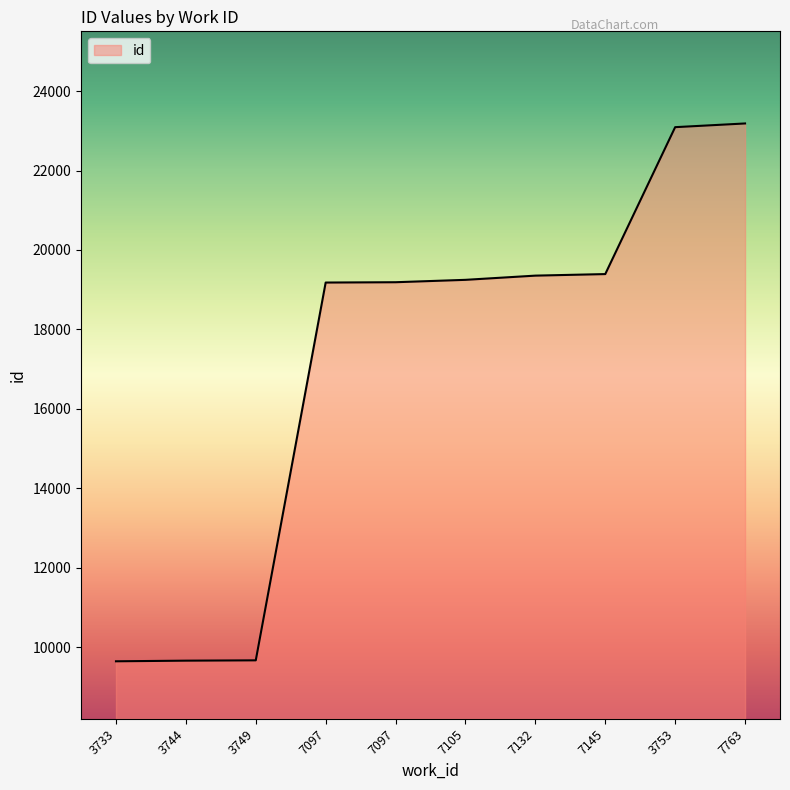

Reading left to right, extract all data points from this chart.

9650	9666	9674	19181	19189	19249	19355	19394	23091	23184